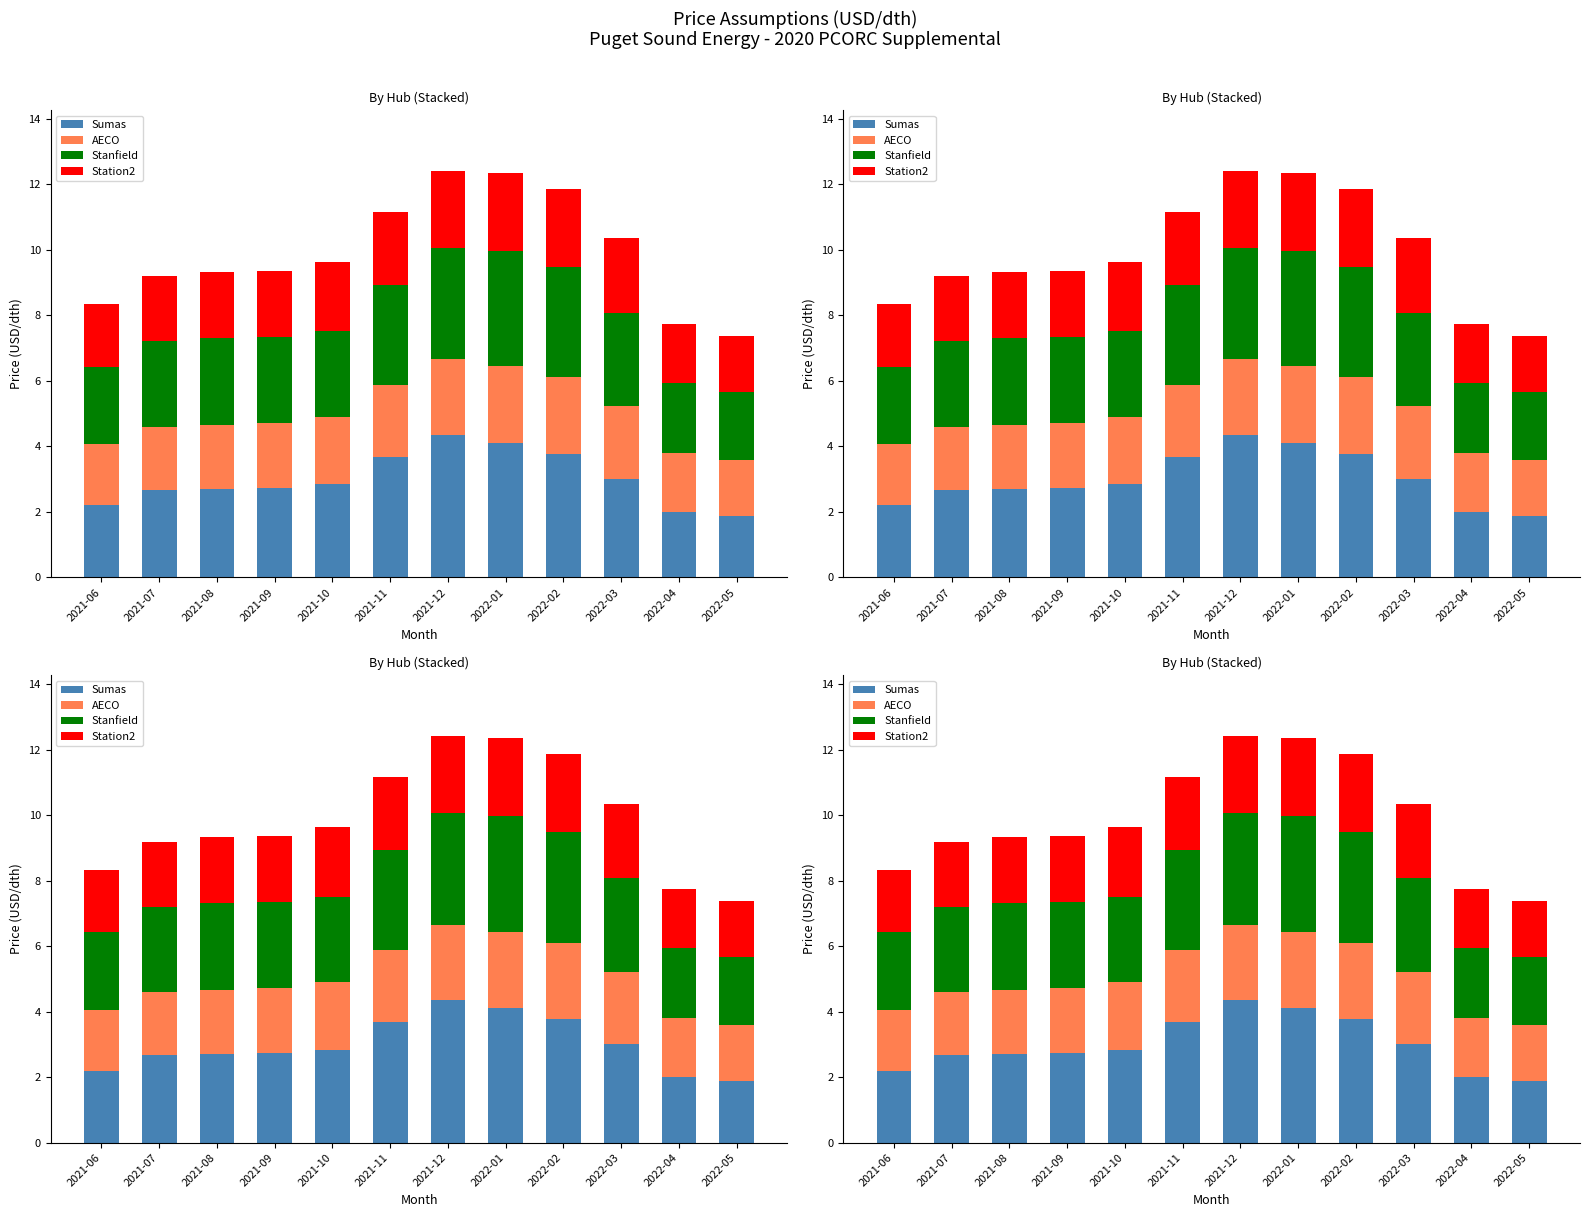

Reading left to right, what are all the values shown in this chart?

Sumas: 2021-06=2.2	2021-07=2.7	2021-08=2.7	2021-09=2.7	2021-10=2.8	2021-11=3.7	2021-12=4.4	2022-01=4.1	2022-02=3.8	2022-03=3.0	2022-04=2.0	2022-05=1.9
AECO: 2021-06=1.9	2021-07=1.9	2021-08=2.0	2021-09=2.0	2021-10=2.1	2021-11=2.2	2021-12=2.3	2022-01=2.3	2022-02=2.3	2022-03=2.2	2022-04=1.8	2022-05=1.7
Stanfield: 2021-06=2.4	2021-07=2.6	2021-08=2.7	2021-09=2.6	2021-10=2.6	2021-11=3.1	2021-12=3.4	2022-01=3.5	2022-02=3.4	2022-03=2.9	2022-04=2.1	2022-05=2.1
Station2: 2021-06=1.9	2021-07=2.0	2021-08=2.0	2021-09=2.0	2021-10=2.1	2021-11=2.2	2021-12=2.3	2022-01=2.4	2022-02=2.4	2022-03=2.3	2022-04=1.8	2022-05=1.7